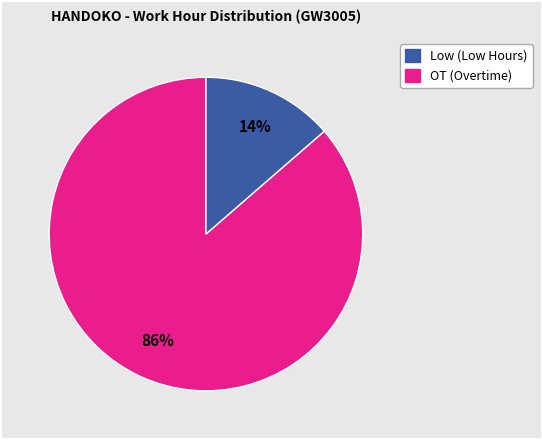

Count the number of slices in the pie.

2